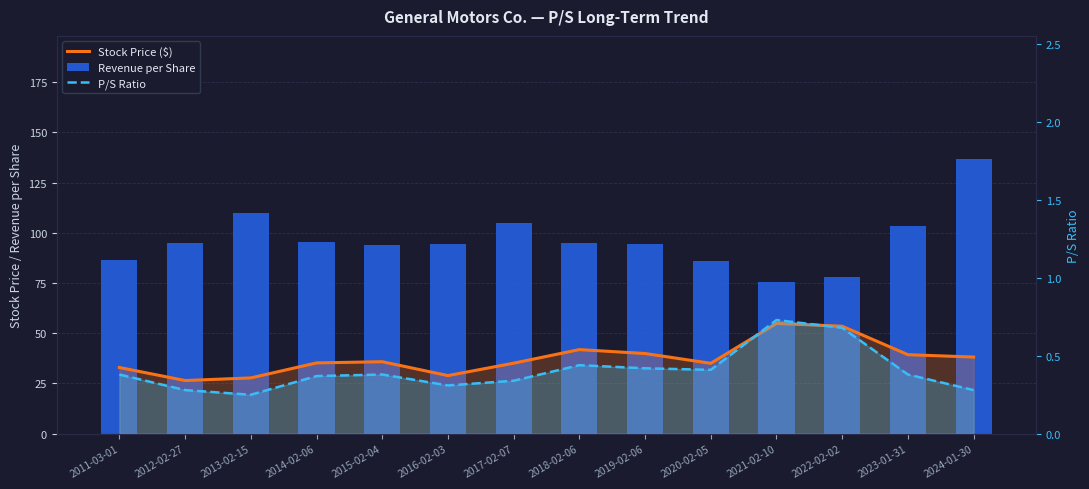

What is the spread (max minus min) of values at 2021-02-10?

74.7